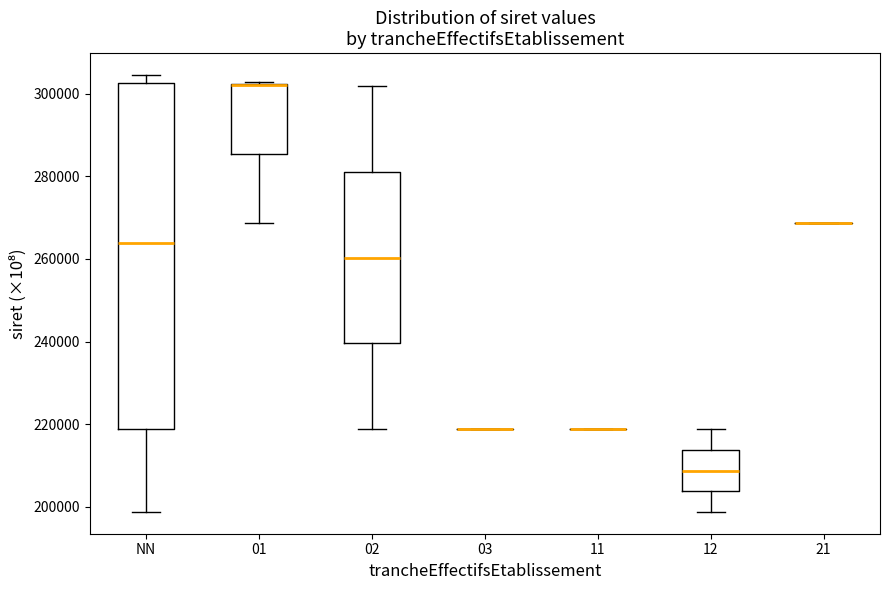

Where is the upper edge of the box for 01 on the y-axis? The values are not printed on the chart, so give them approximately, as read against the axis.

302000